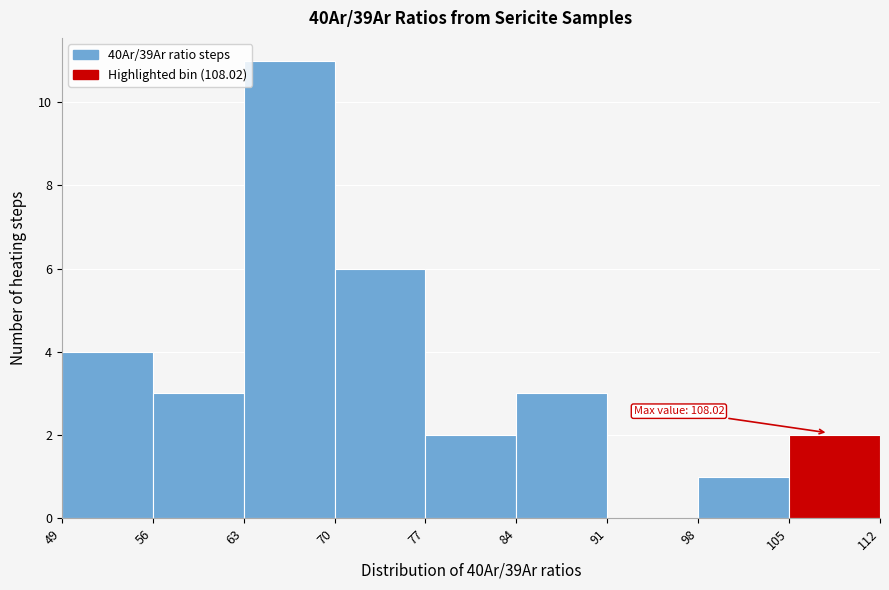

Which range on the x-axis has the tallest bar?

63 to 70